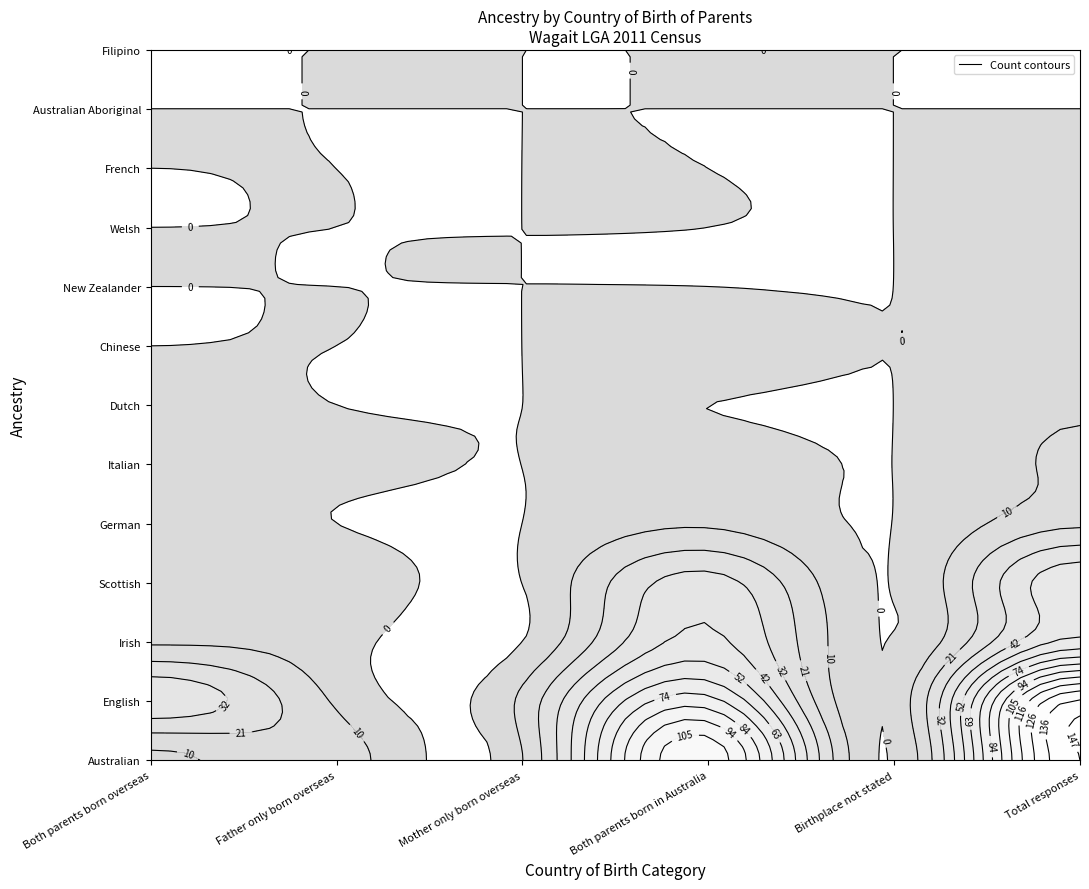

Which category has the lowest value across all series?

Birthplace not stated